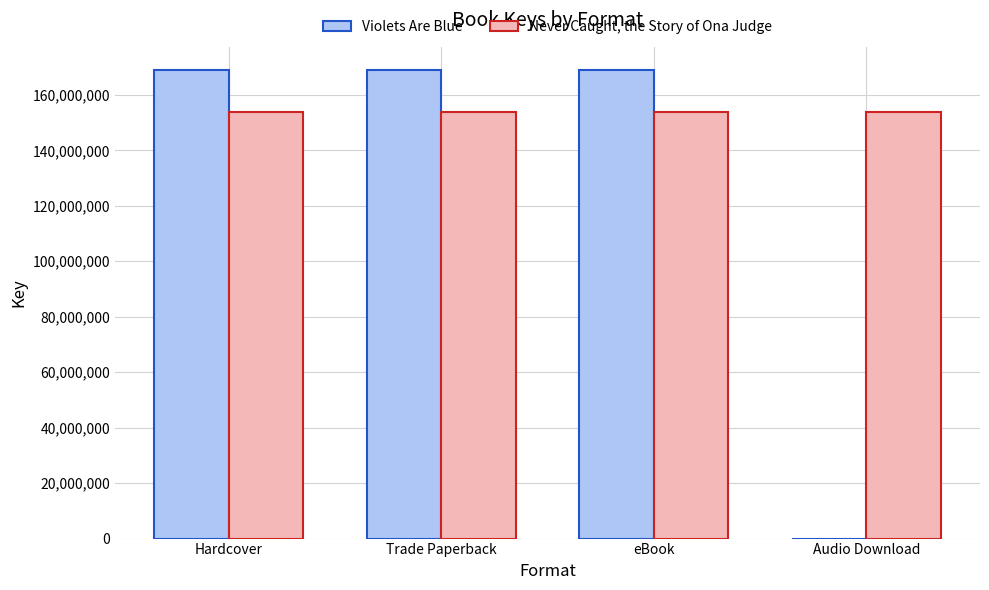

What is the sum of all Violets Are Blue values?

506620203